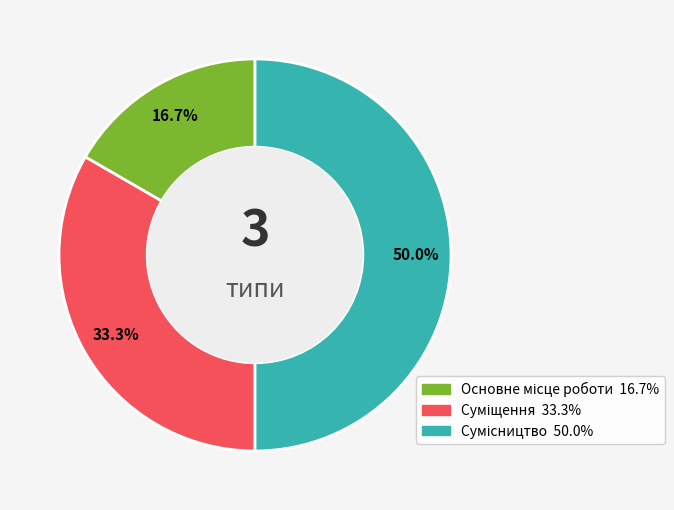

How many segments does this pie chart have?

3